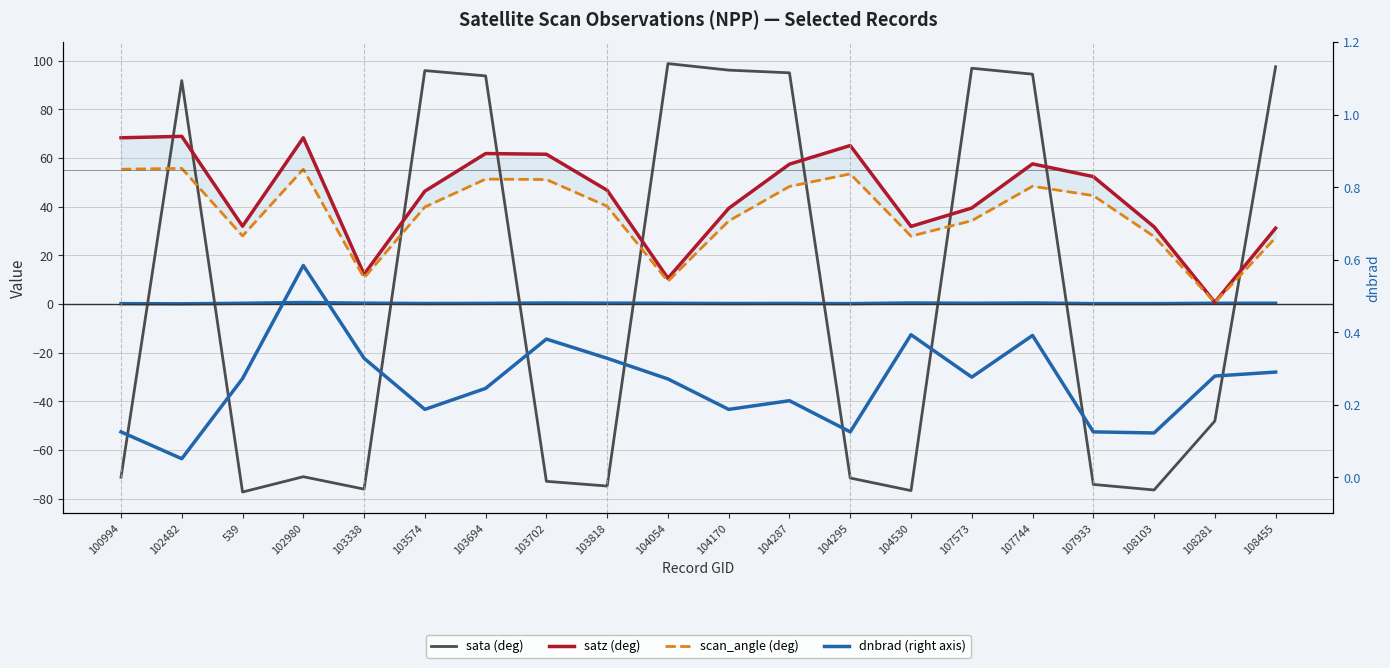

The dnbrad series shows 0.0 at 100994. True or false?

False